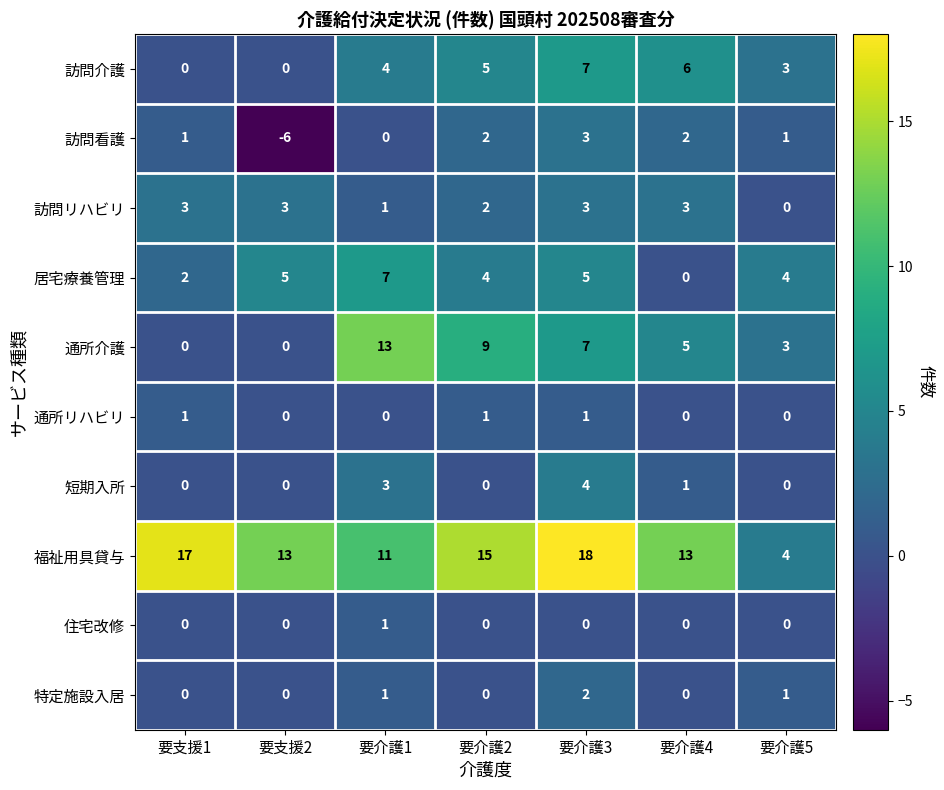

The value of 住宅改修 at 要介護4 is 0. True or false?

True